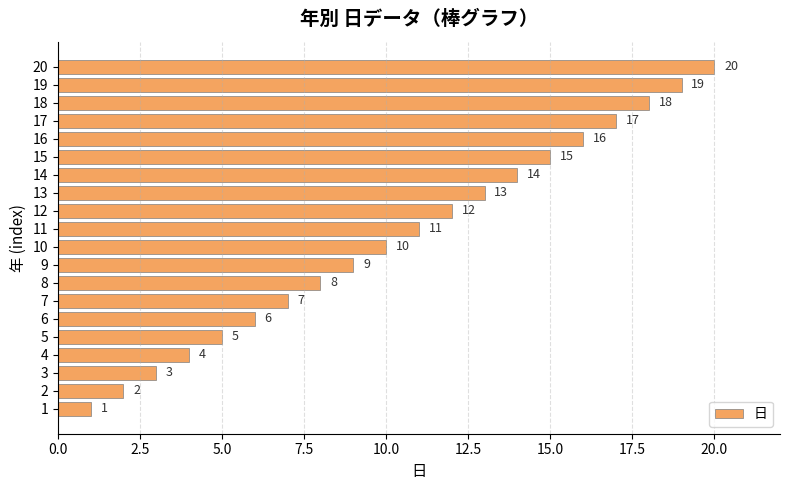

What is the sum of all values?

210